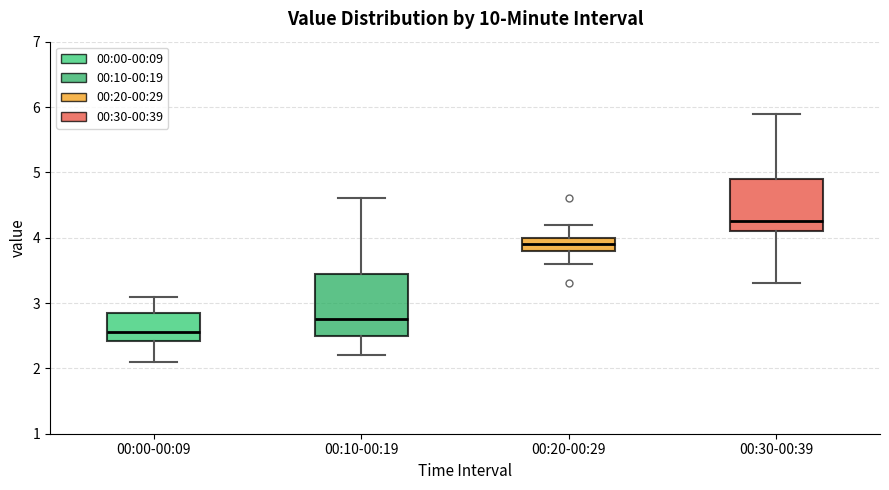

Where does the median line of the box for 00:20-00:29 sit on the y-axis? The values are not printed on the chart, so give them approximately, as read against the axis.

3.9